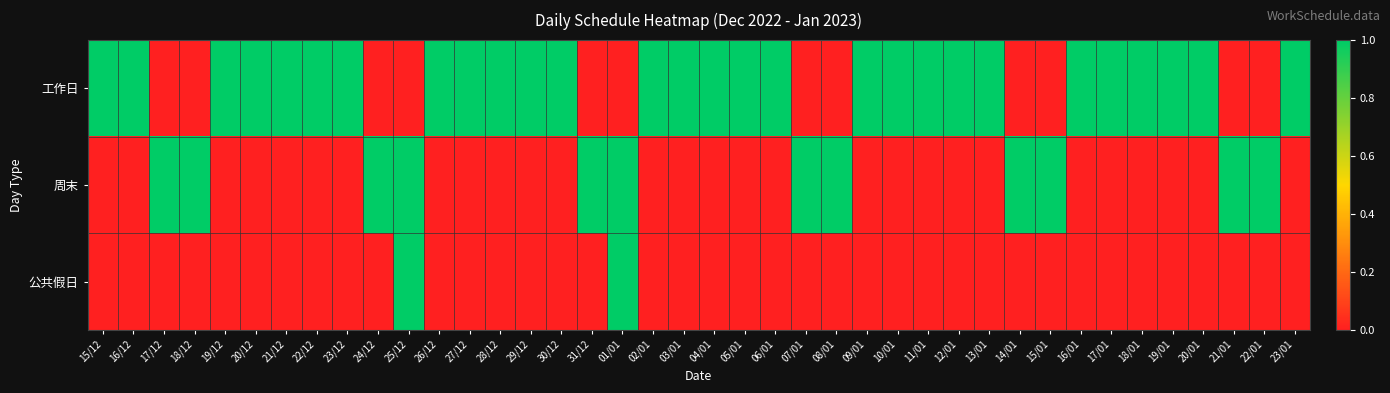

Between 13/01 and 16/01, which is larger?

13/01